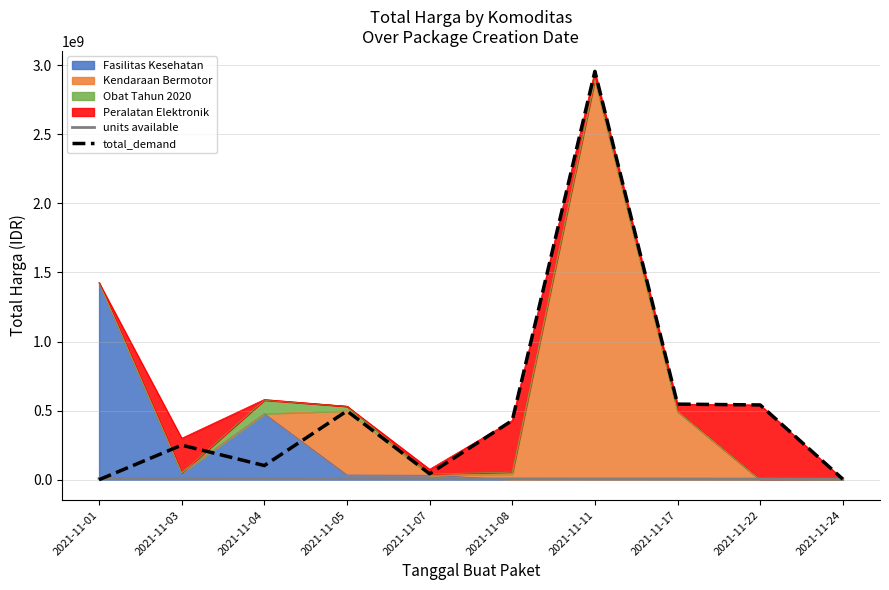

Is it true that units available equals 4606343 at 2021-11-04?

False